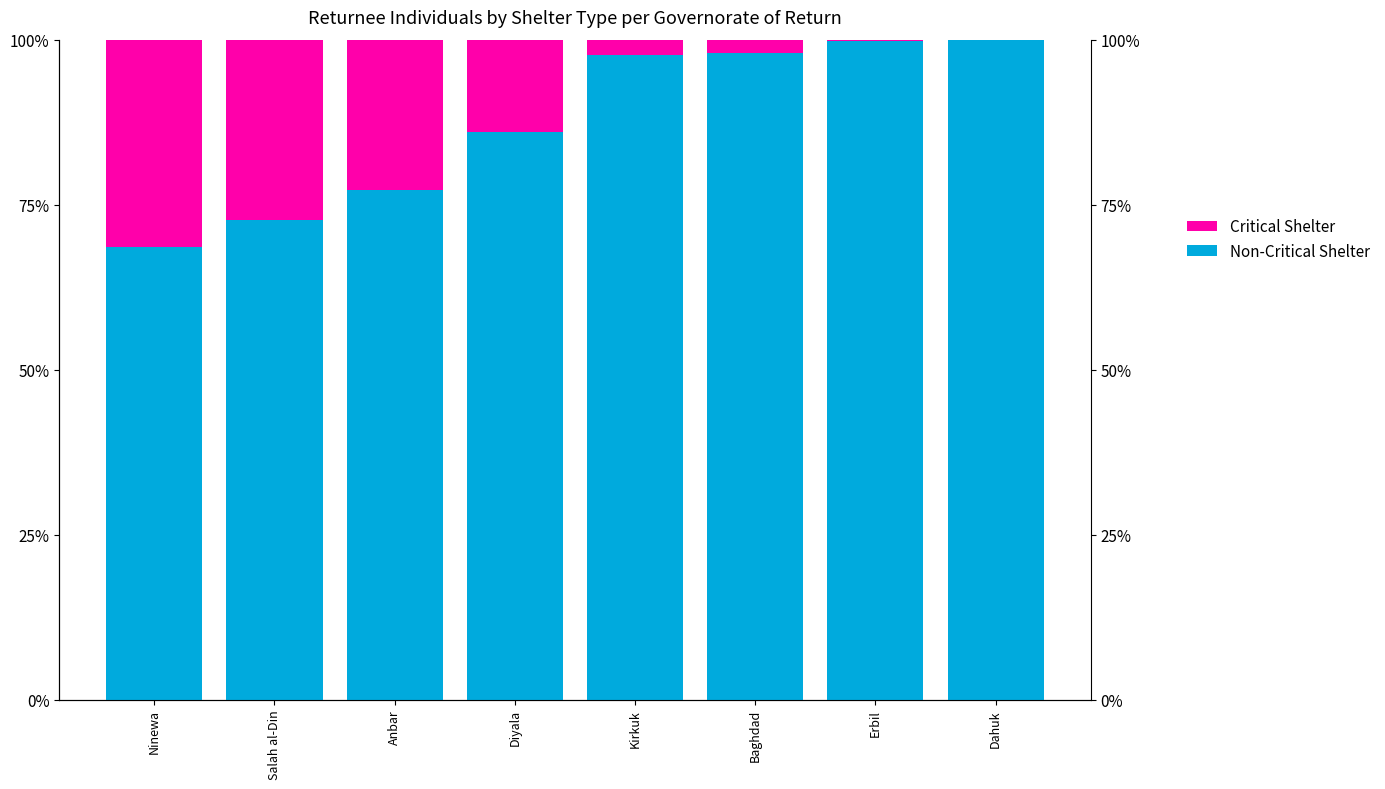

At which category is the sum across all series the highest?

Ninewa